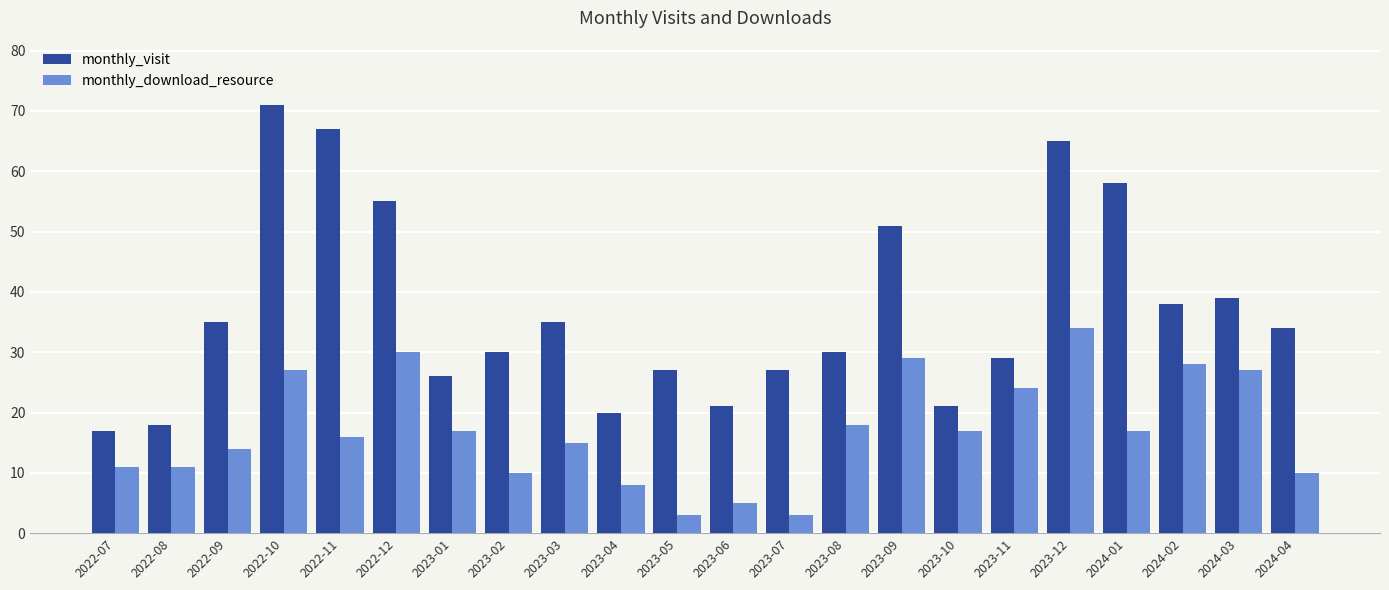

What is the label of the 16th bar from the right?

2023-01